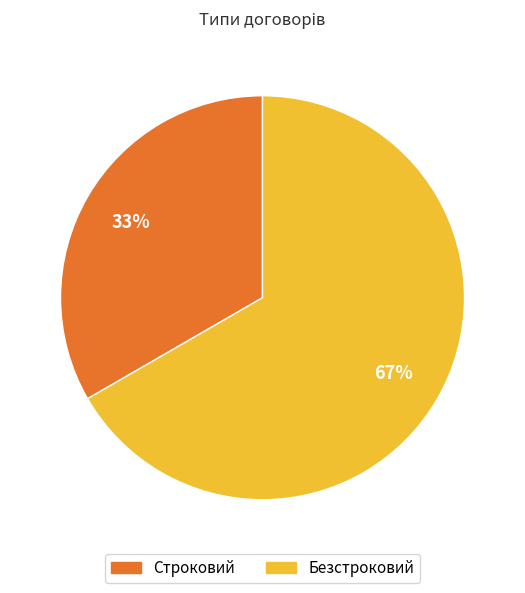

The Строковий slice represents 21% of the pie. True or false?

False